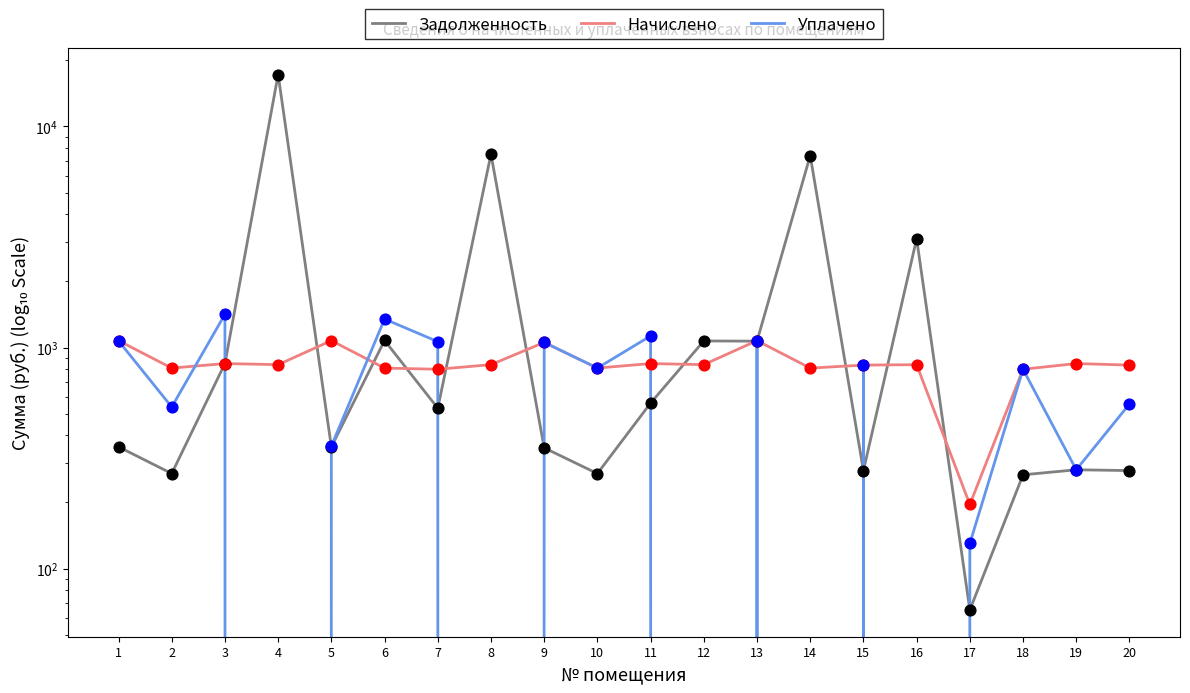

Is the value of Задолженность at 10 greater than the value of Уплачено at 9?

No